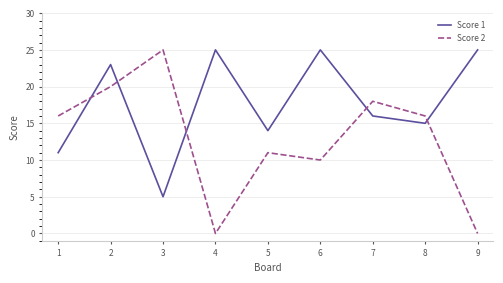

What is the maximum value for Score 1?

25